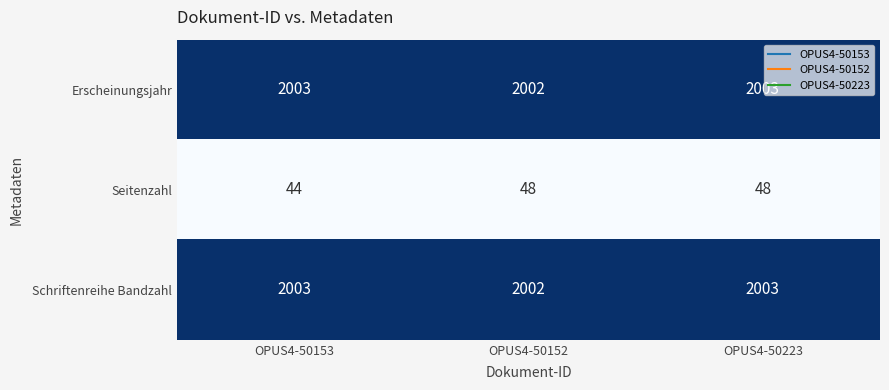

What is the difference between the highest and lowest values at OPUS4-50223?

1955